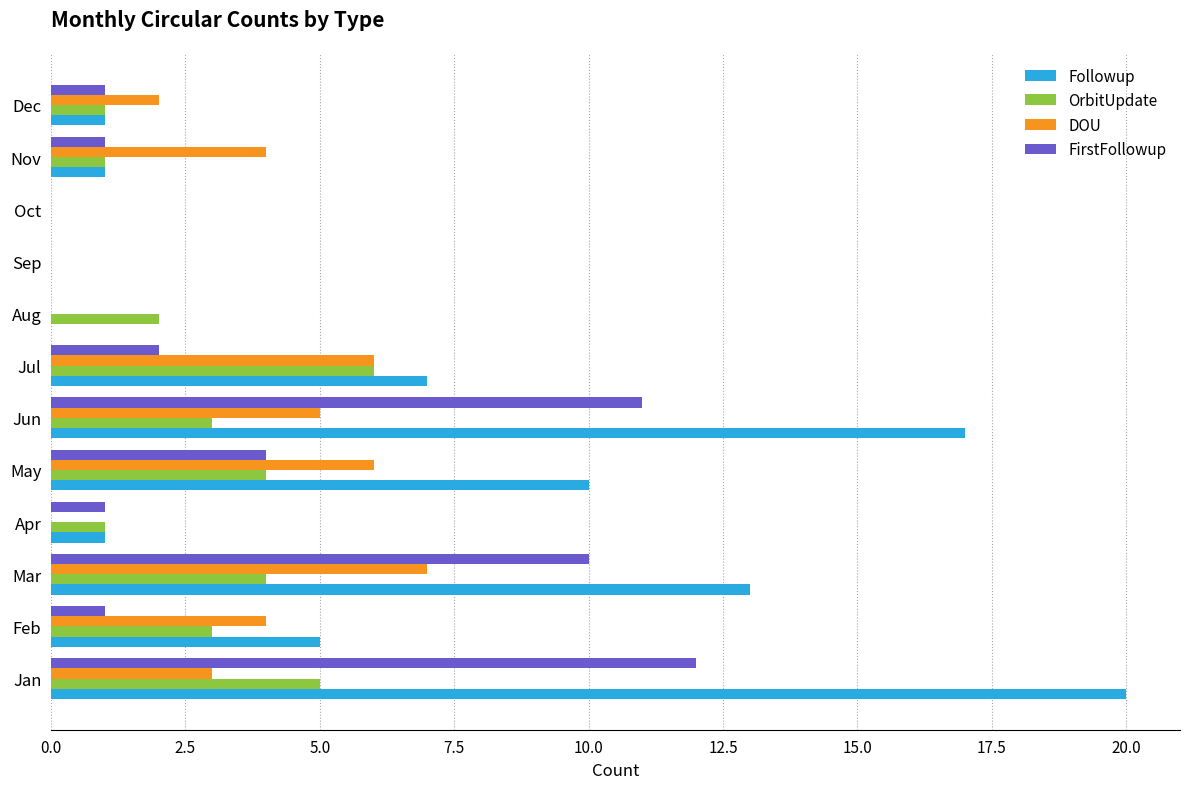

Count the number of categories in the chart.

12